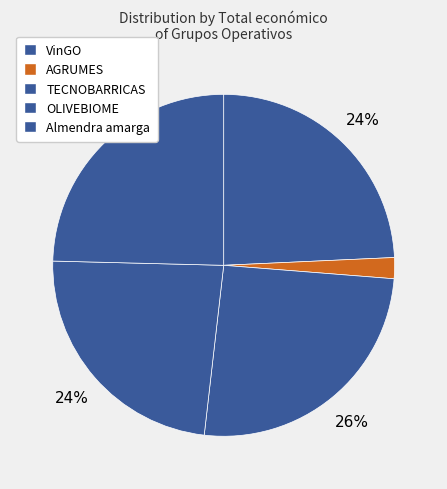

Is the sum of AGRUMES and TECNOBARRICAS greater than half?

No